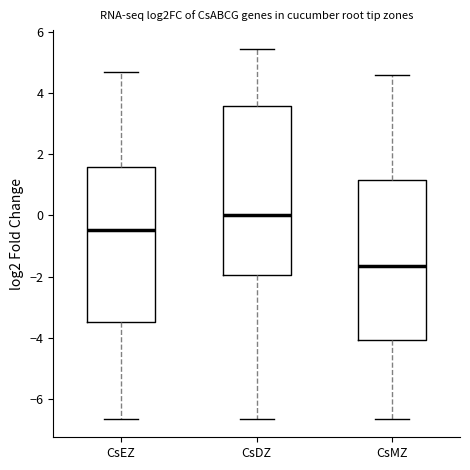

Which box has the lowest median line?

CsMZ